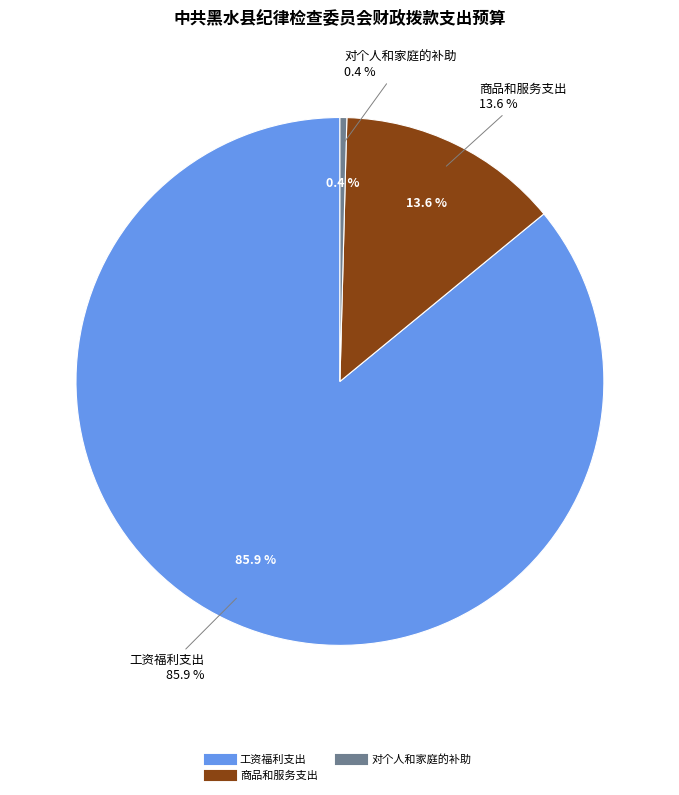

True or false: 对个人和家庭的补助 accounts for 0% of the total.

True